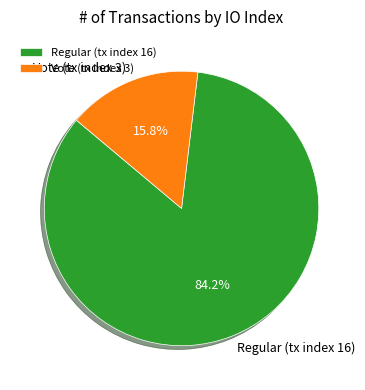

What is the largest slice in the pie chart?

Regular (tx index 16)